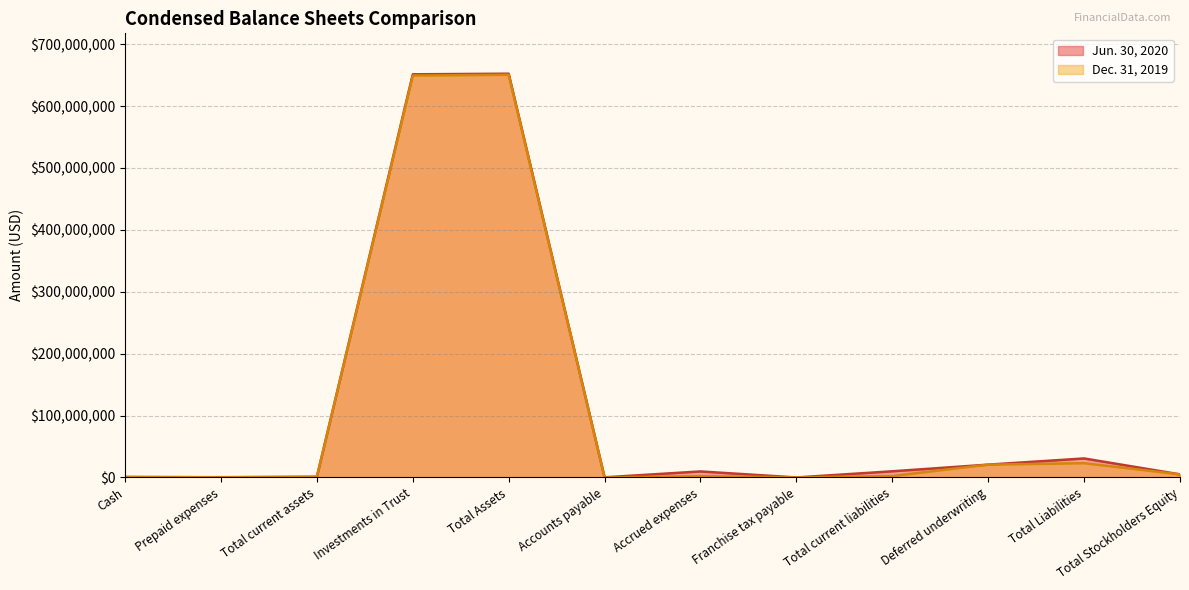

How many values in the Dec. 31, 2019 series exceed 2304119?

5